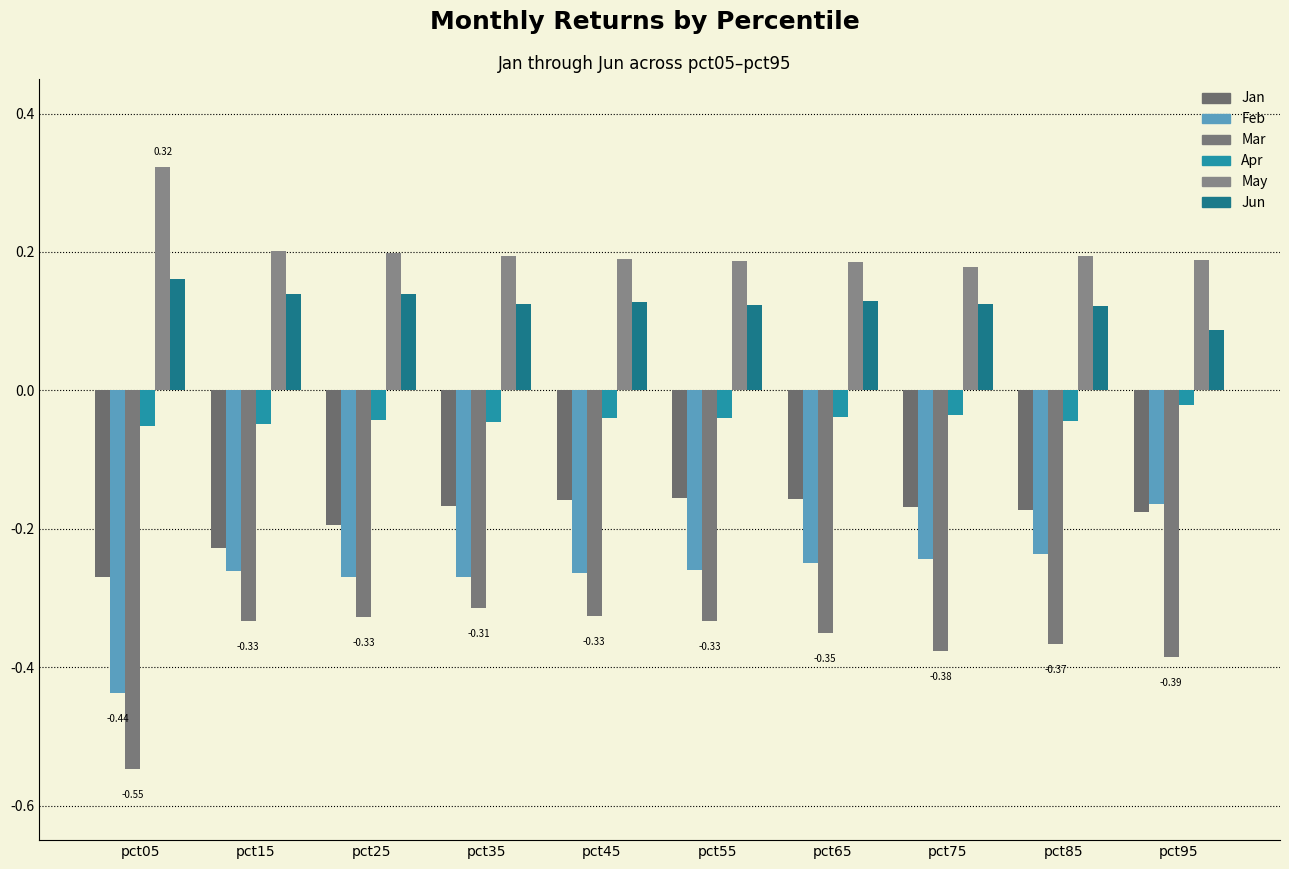

Which series has the largest total across all categories?

May